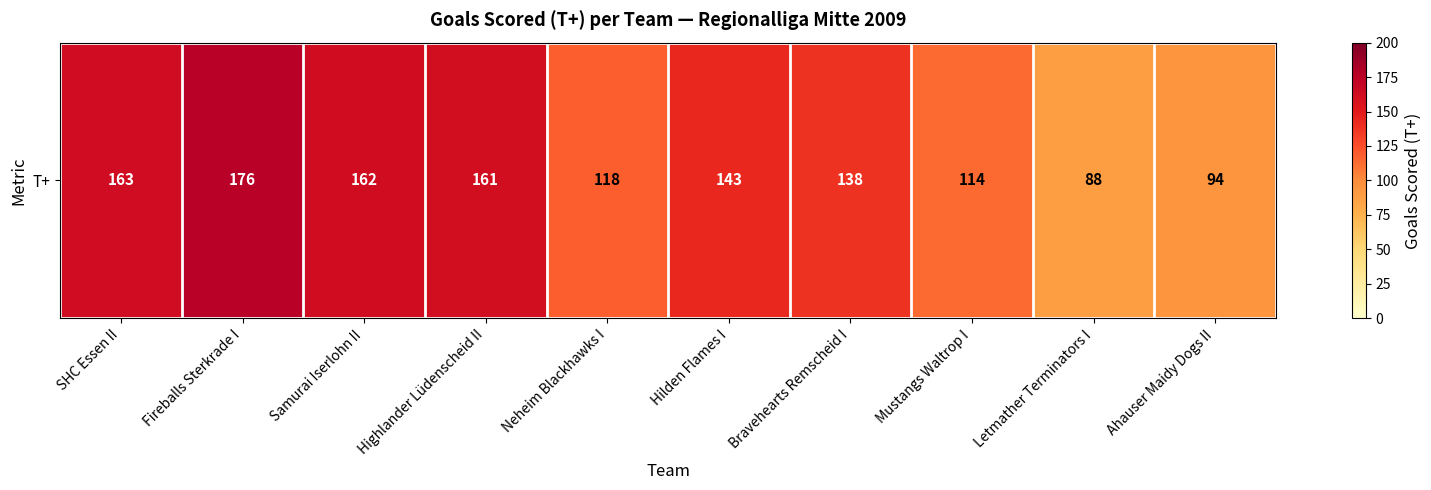

How many values exceed 143?

4